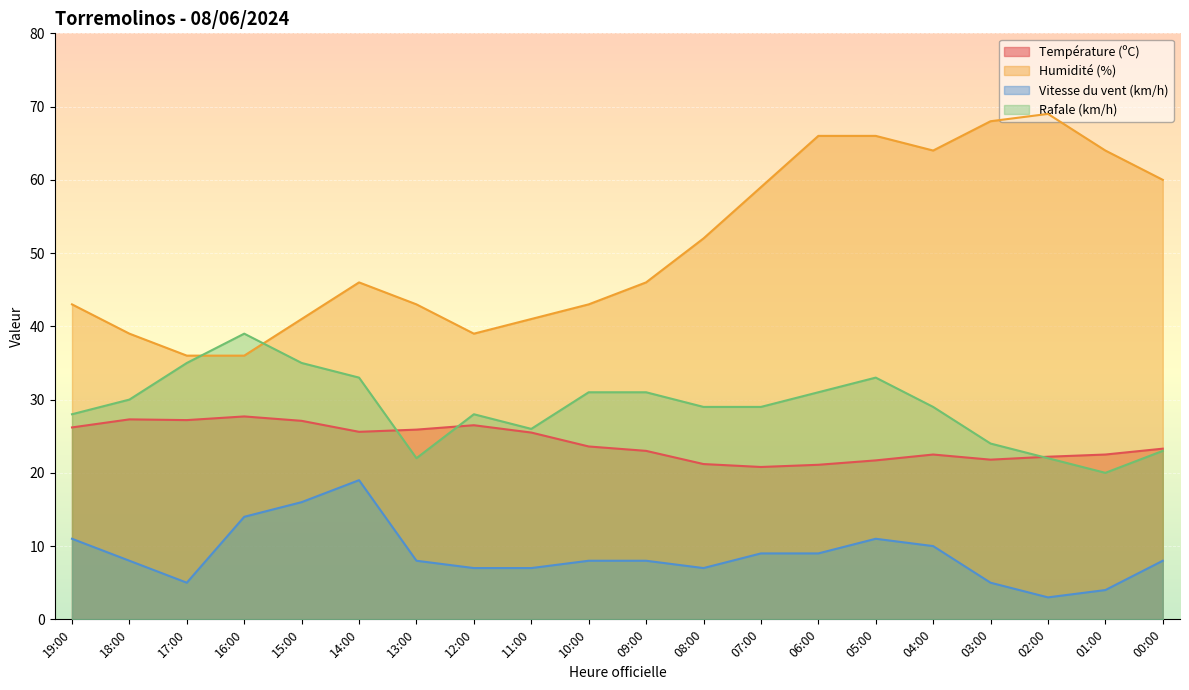

At which category does Rafale (km/h) reach its first local valley?

13:00